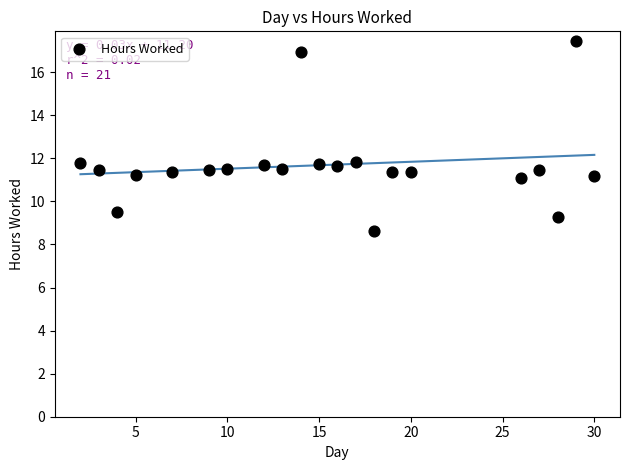

What is the range of Y values (max minus min)?

8.8